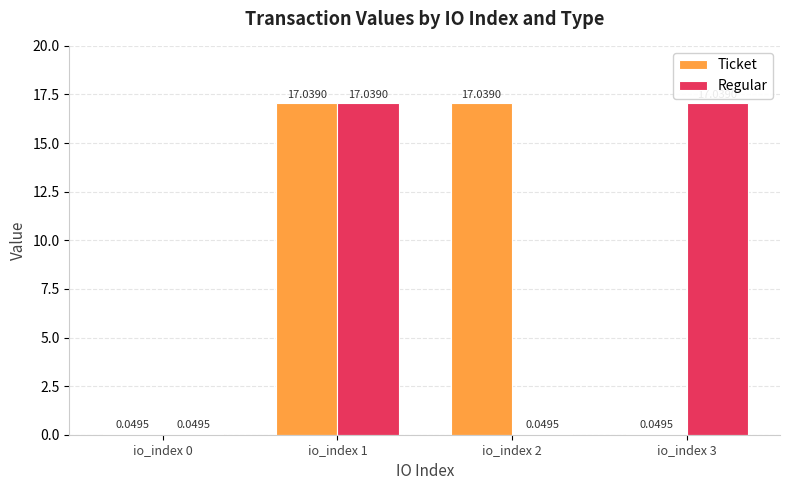

What is the sum of the Regular values at io_index 1 and io_index 3?

34.1